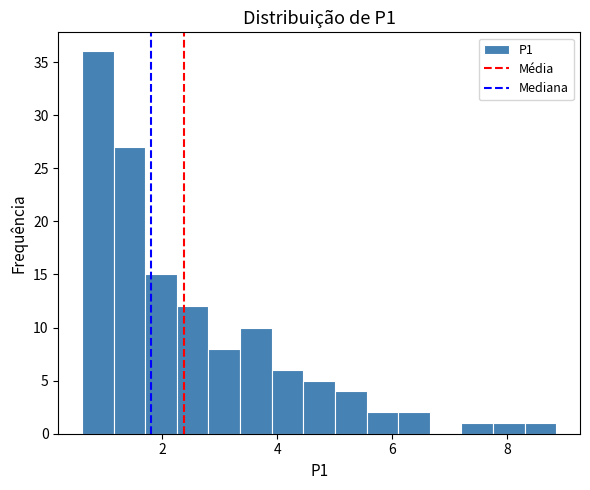

Read against the x-axis, roughly where is the centre of the tallest bar?

0.8